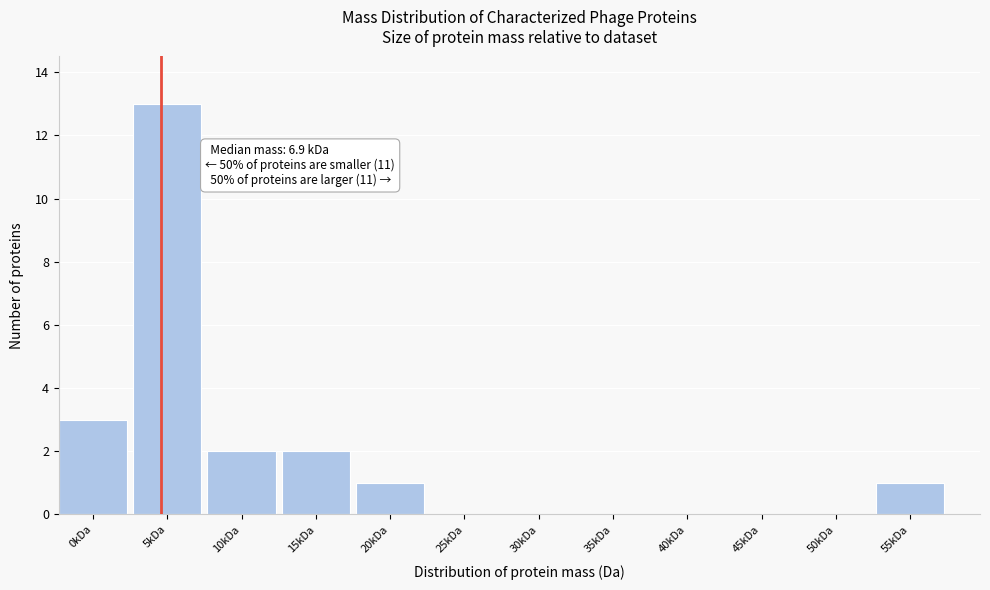

Reading left to right, extract all data points from this chart.

0kDa=3	5kDa=13	10kDa=2	15kDa=2	20kDa=1	25kDa=0	30kDa=0	35kDa=0	40kDa=0	45kDa=0	50kDa=0	55kDa=1